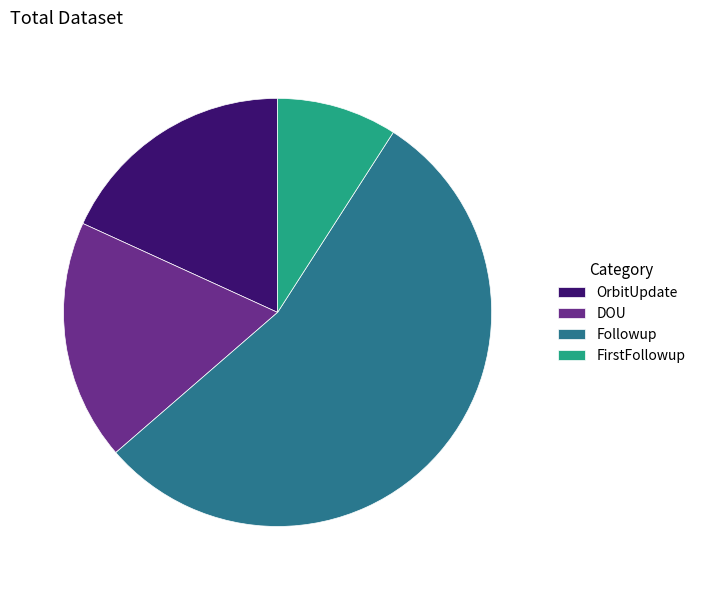

Which slice represents more than half of the pie?

Followup